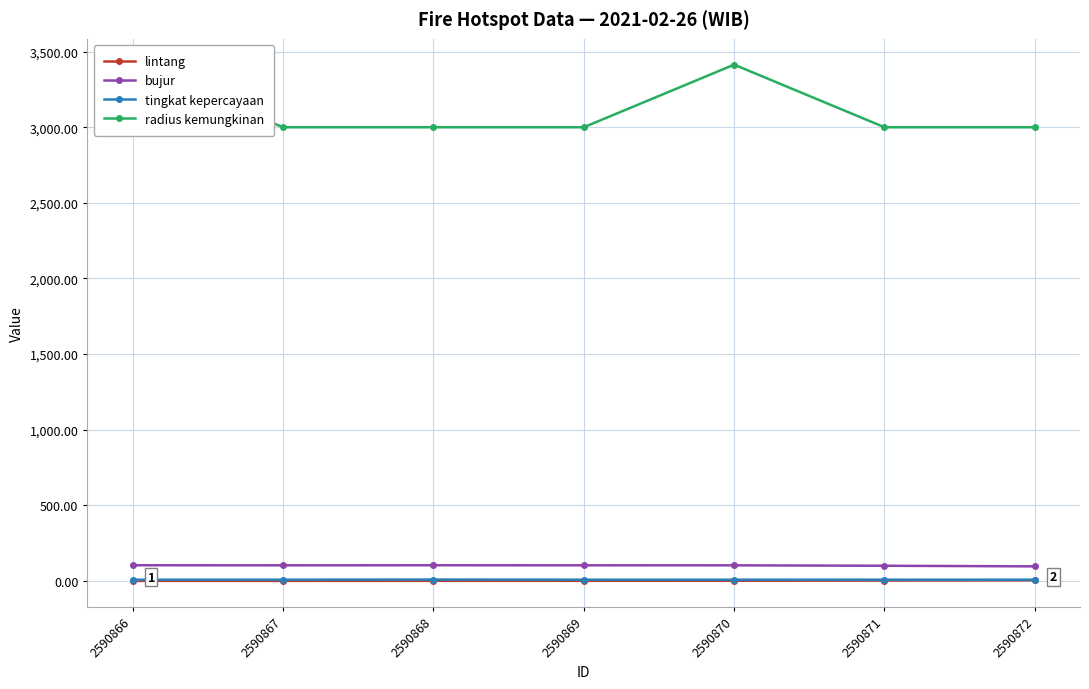

Is this an area chart (filled region under the line)?

No